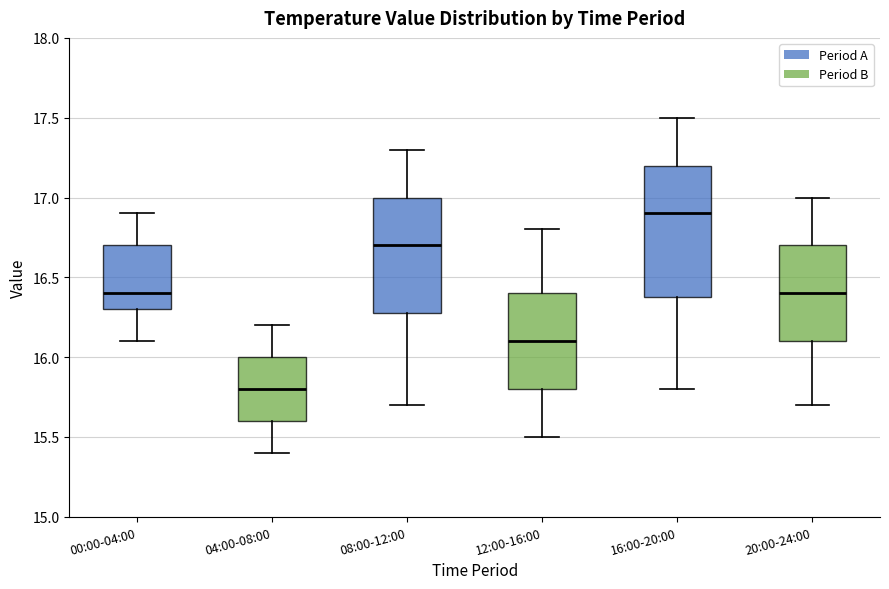

Which box has the highest median line?

16:00-20:00